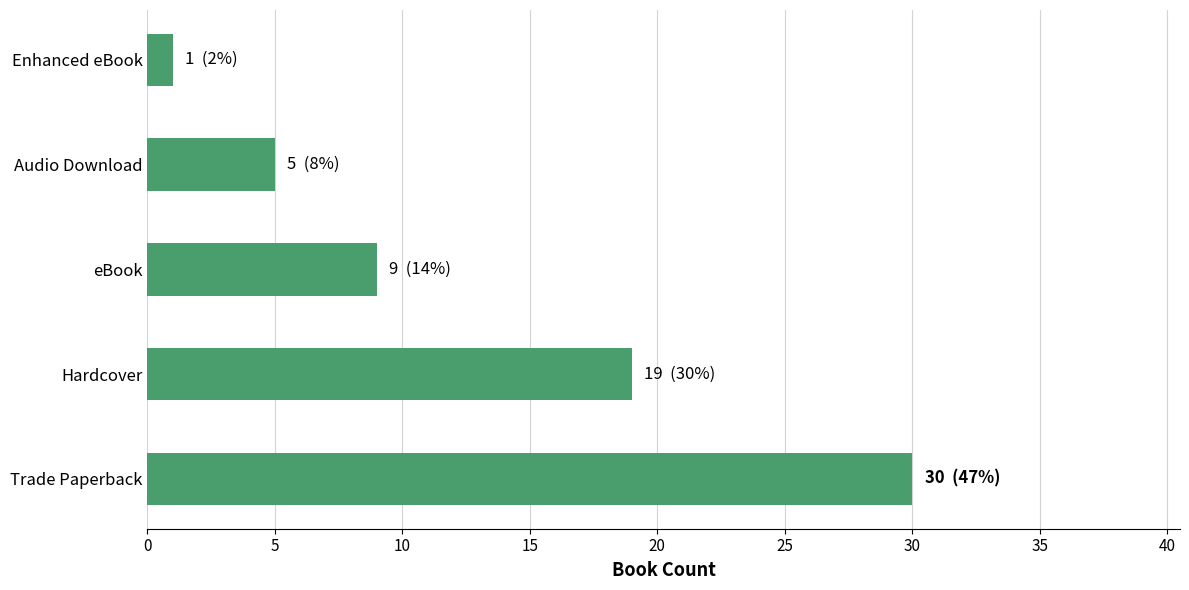

Rank the categories by value from lowest to highest.

Enhanced eBook, Audio Download, eBook, Hardcover, Trade Paperback